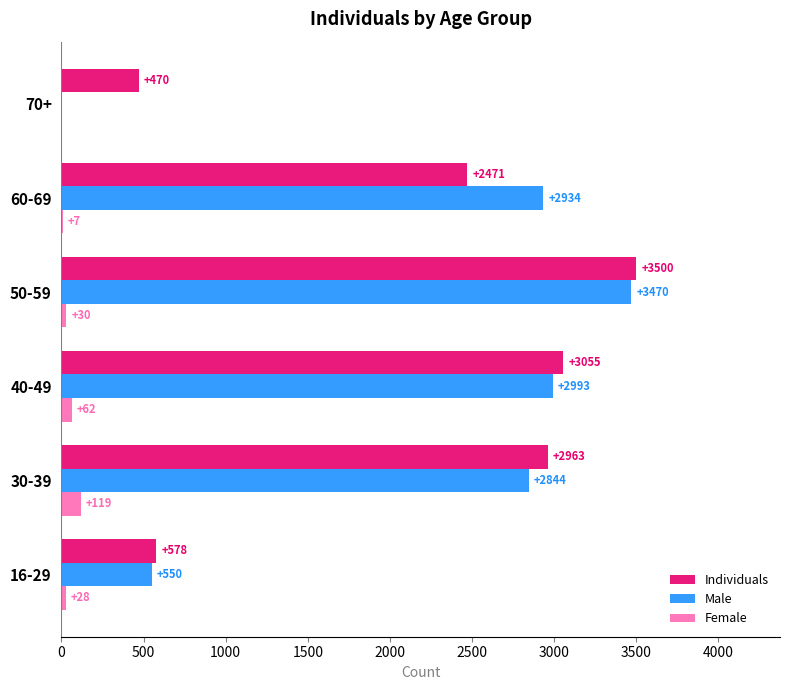

How many series are shown in this chart?

3